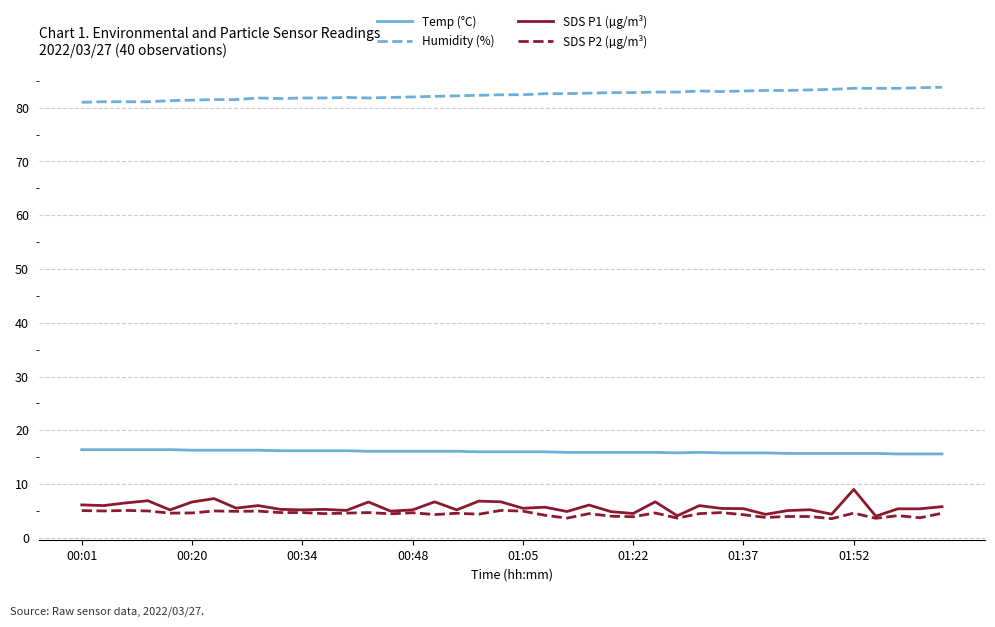

Rank the series by their maximum value, from highest to lowest.

Humidity (%), Temp (°C), SDS P1 (µg/m³), SDS P2 (µg/m³)